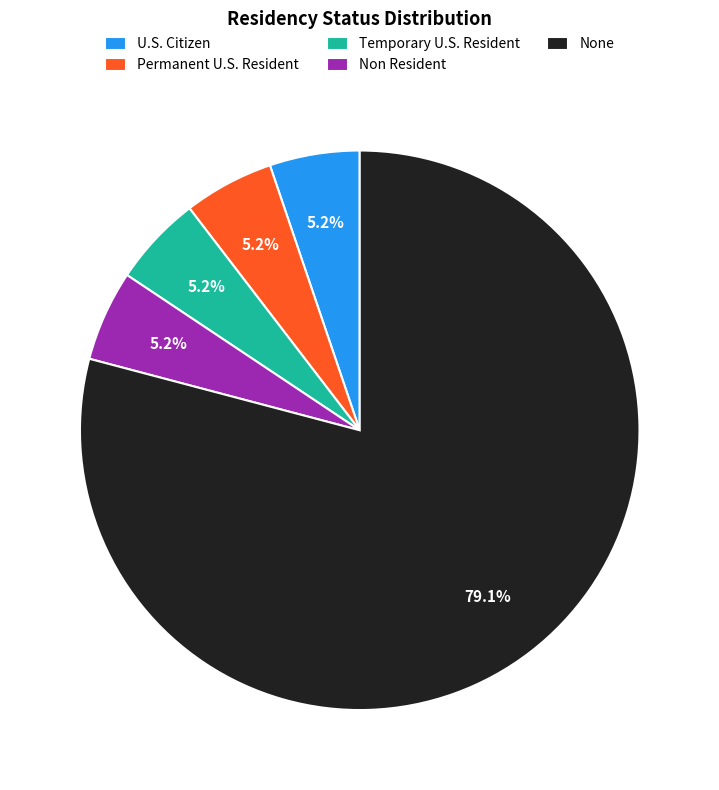

Count the number of slices in the pie.

5